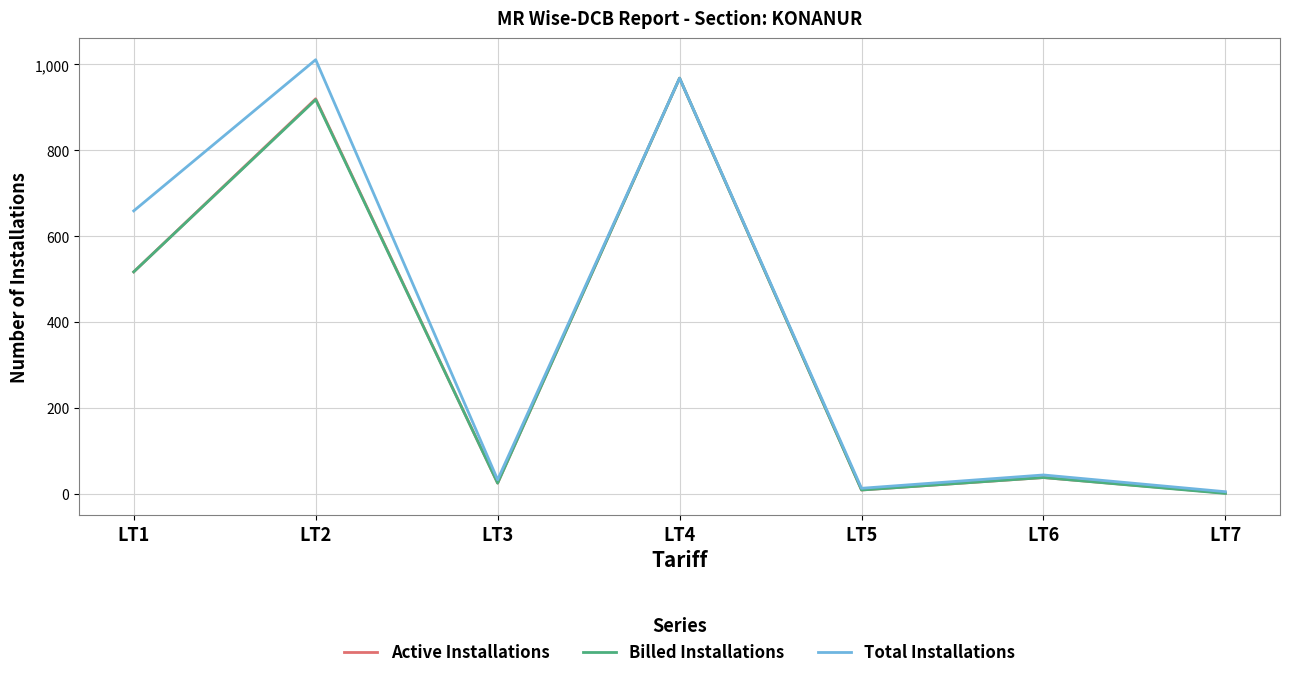

Between LT1 and LT2, which series saw the biggest shift?

Active Installations